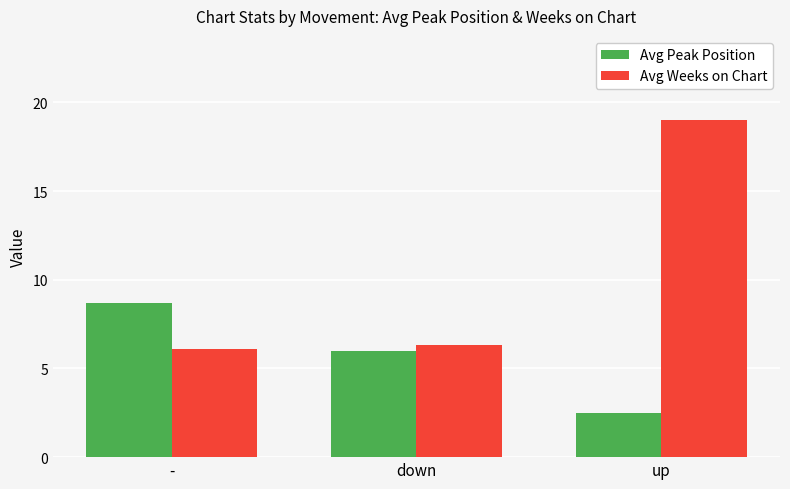

Reading left to right, what are all the values shown in this chart?

Avg Peak Position: 8.7	6.0	2.5
Avg Weeks on Chart: 6.1	6.3	19.0